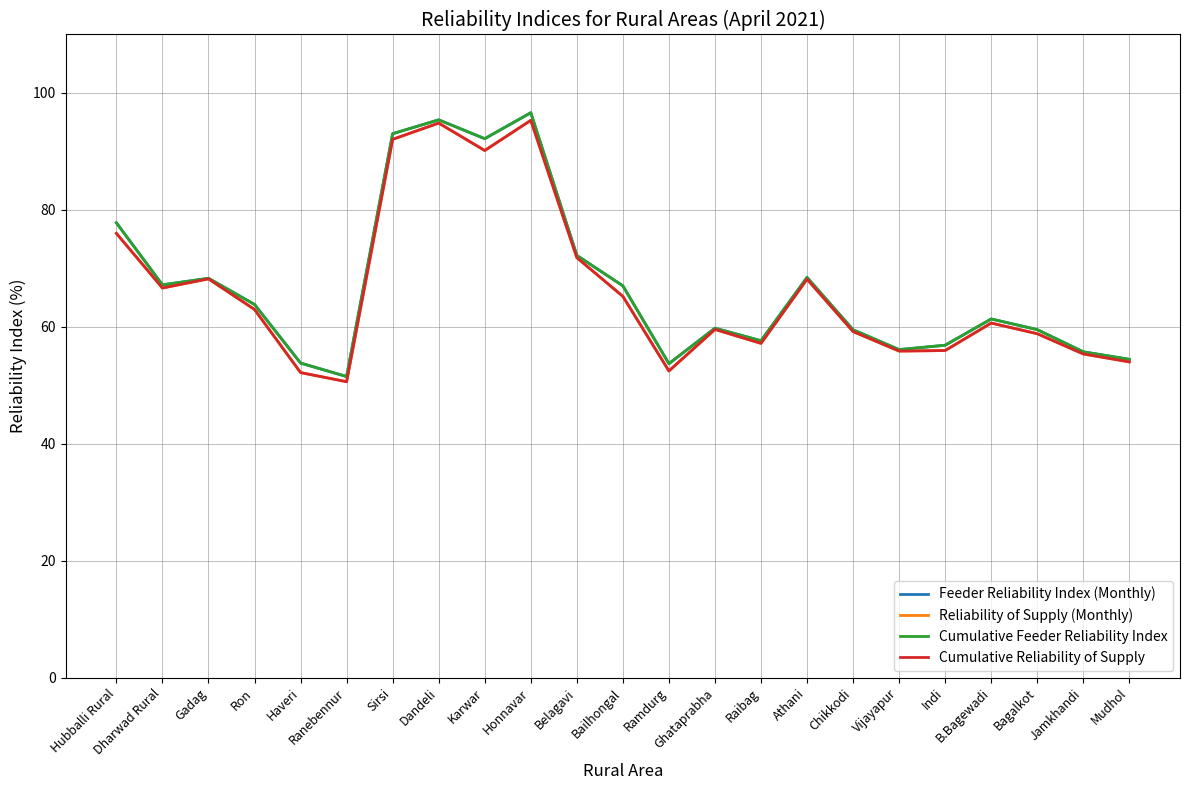

What value does the Reliability of Supply (Monthly) series have at Athani?

68.1